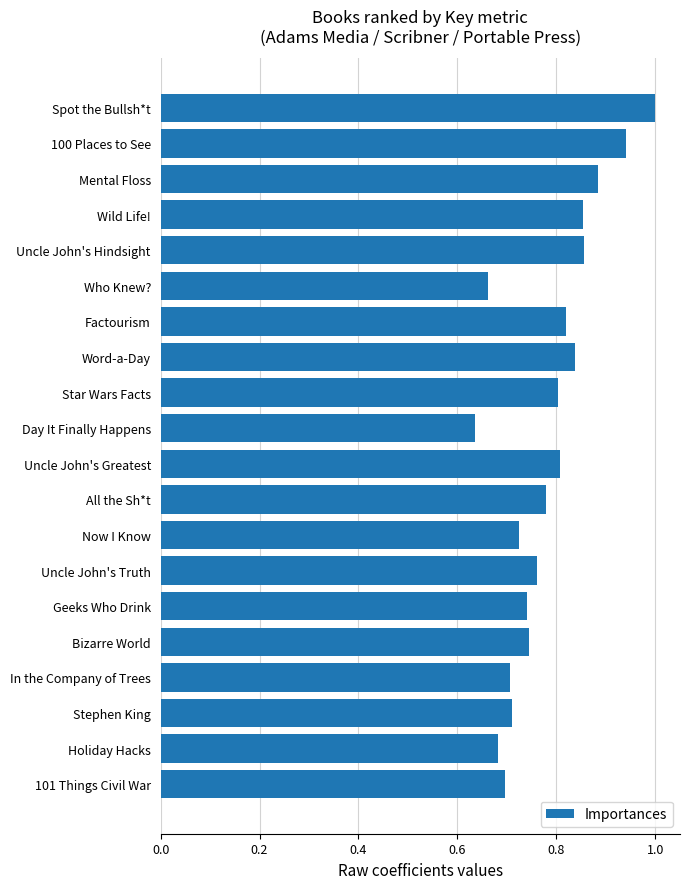

Count the values in the range 0 to 1.

20